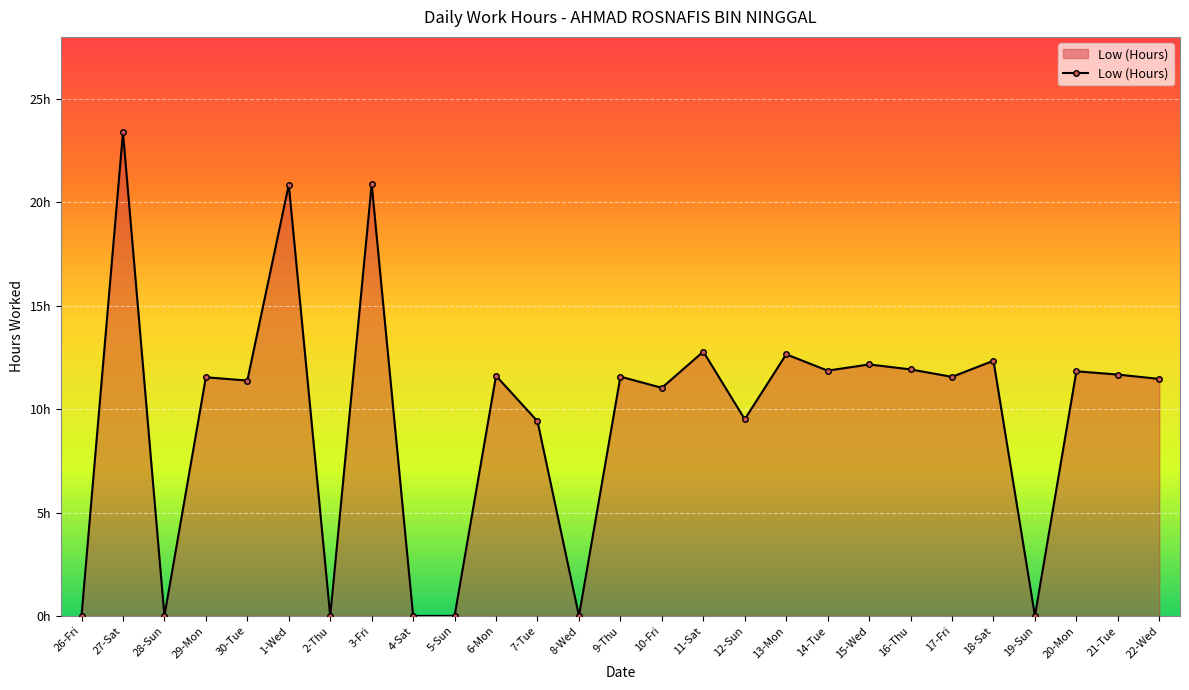

Is this an area chart (filled region under the line)?

Yes